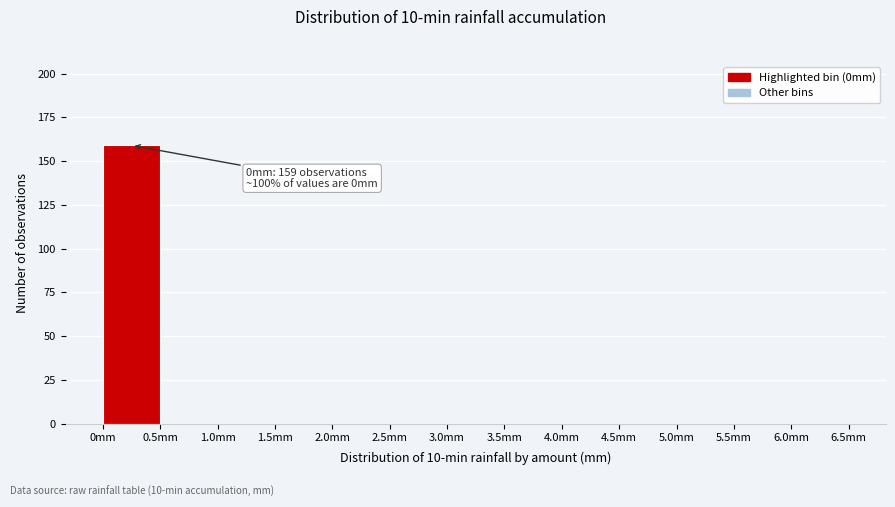

Over which range of the x-axis is the bar tallest?

0.0 to 0.5